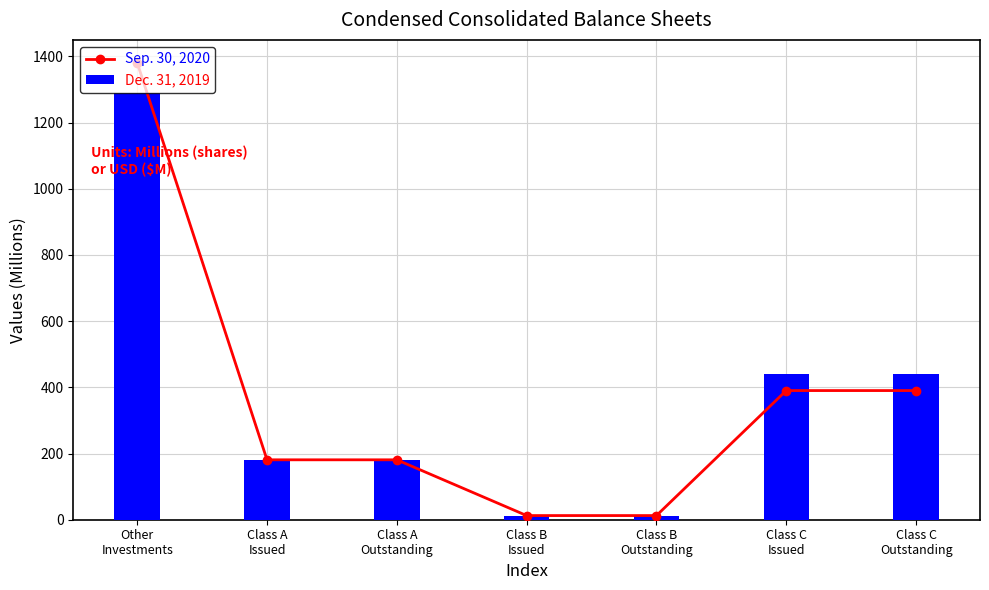

Reading right to left, what are all the values shown in this chart?

Sep. 30, 2020: Class C
Outstanding=390.2	Class C
Issued=390.2	Class B
Outstanding=12.6	Class B
Issued=12.6	Class A
Outstanding=181.0	Class A
Issued=181.0	Other
Investments=1380.6
Dec. 31, 2019: Class C
Outstanding=438.9	Class C
Issued=438.9	Class B
Outstanding=12.2	Class B
Issued=12.2	Class A
Outstanding=181.6	Class A
Issued=181.6	Other
Investments=1289.2